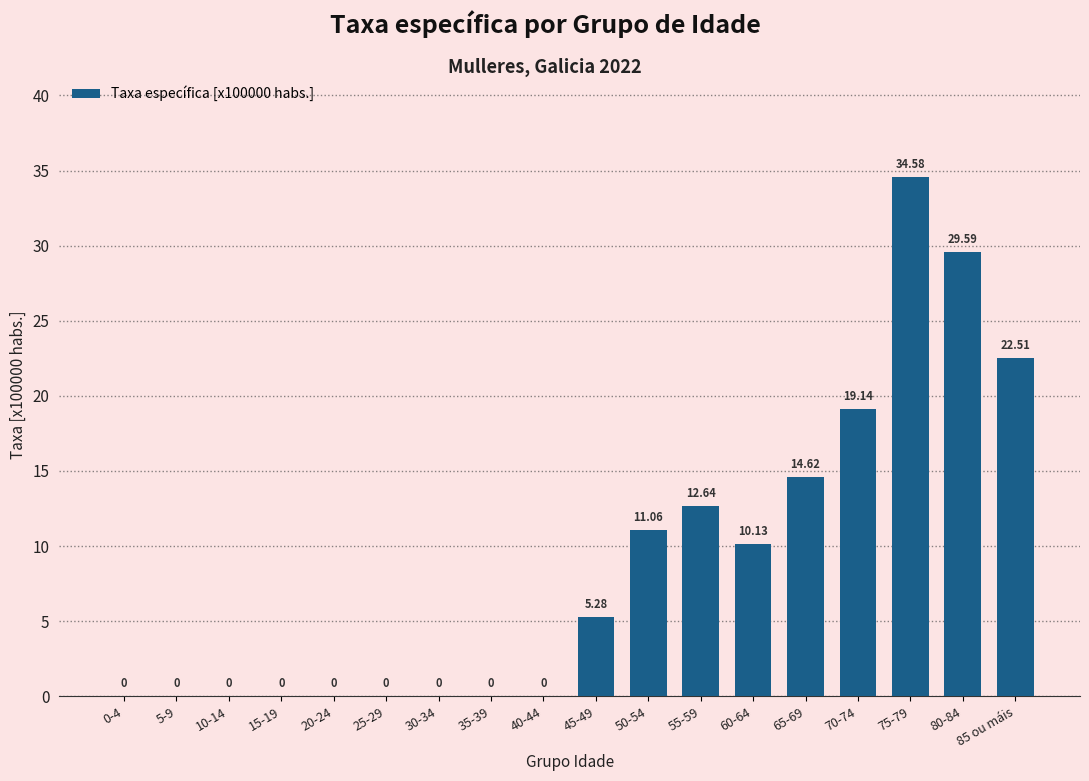

What is the sum of the values at 30-34 and 85 ou máis?

22.5